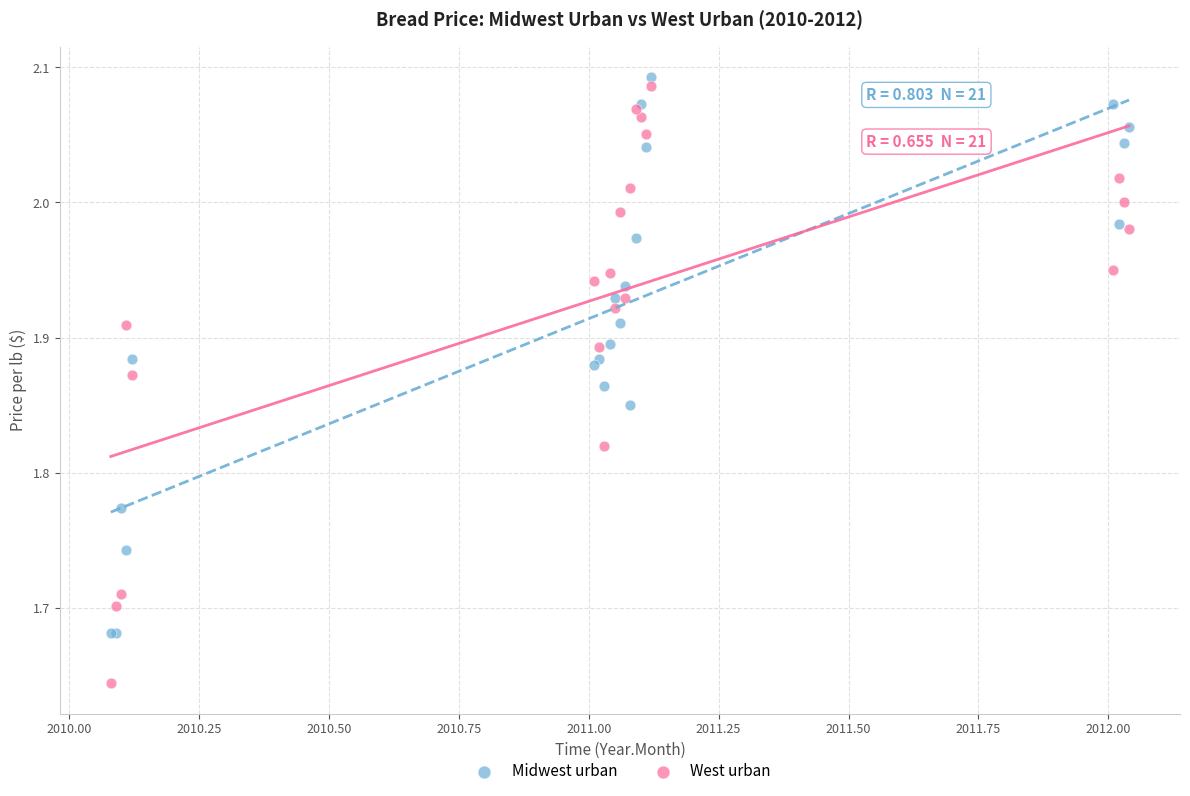

Which series contains the highest Y value?

Midwest urban